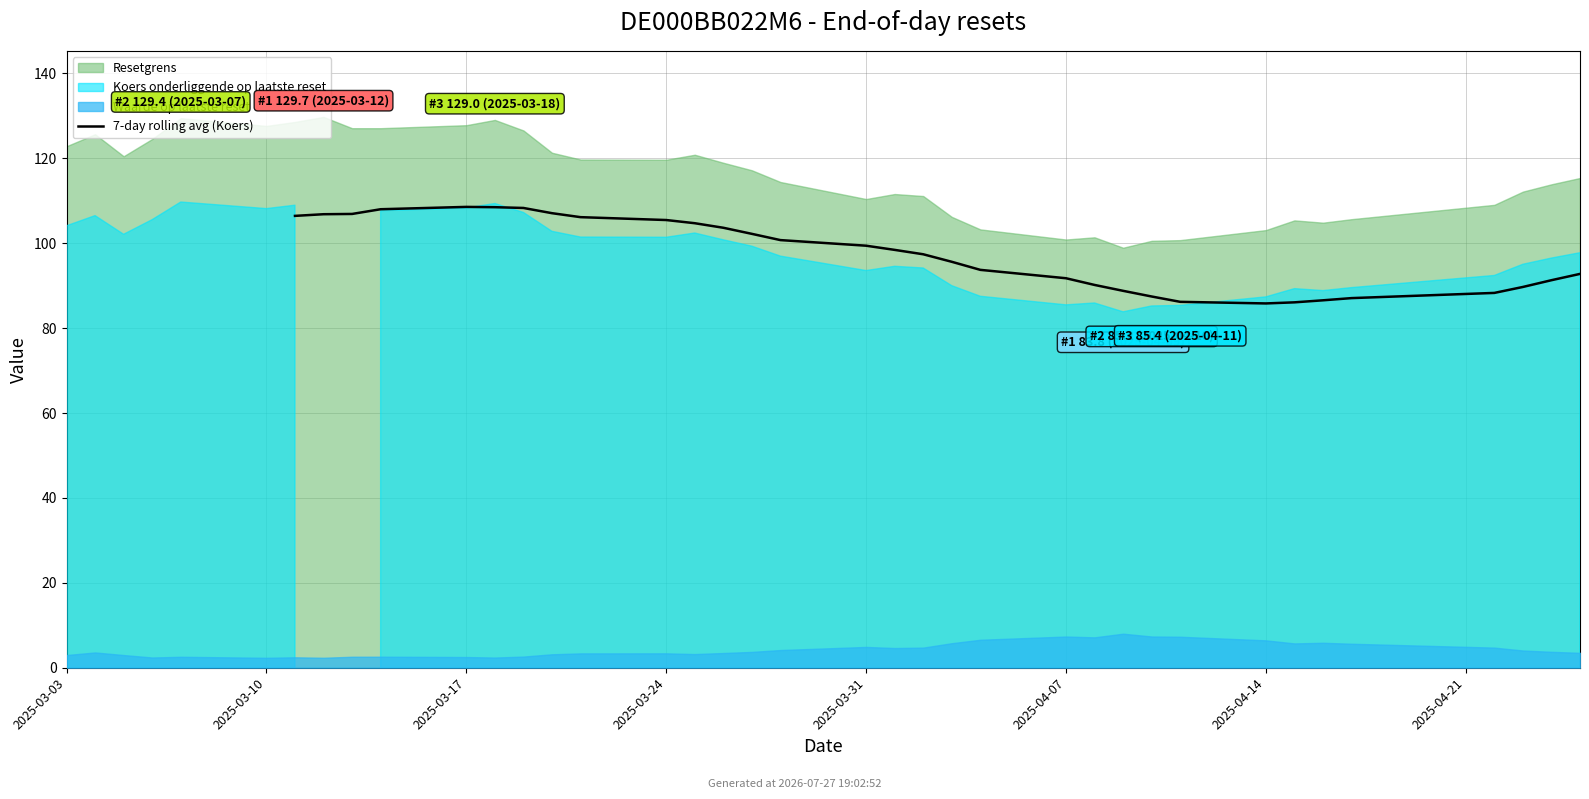

What is the difference between the maximum and second lowest values?

22.5